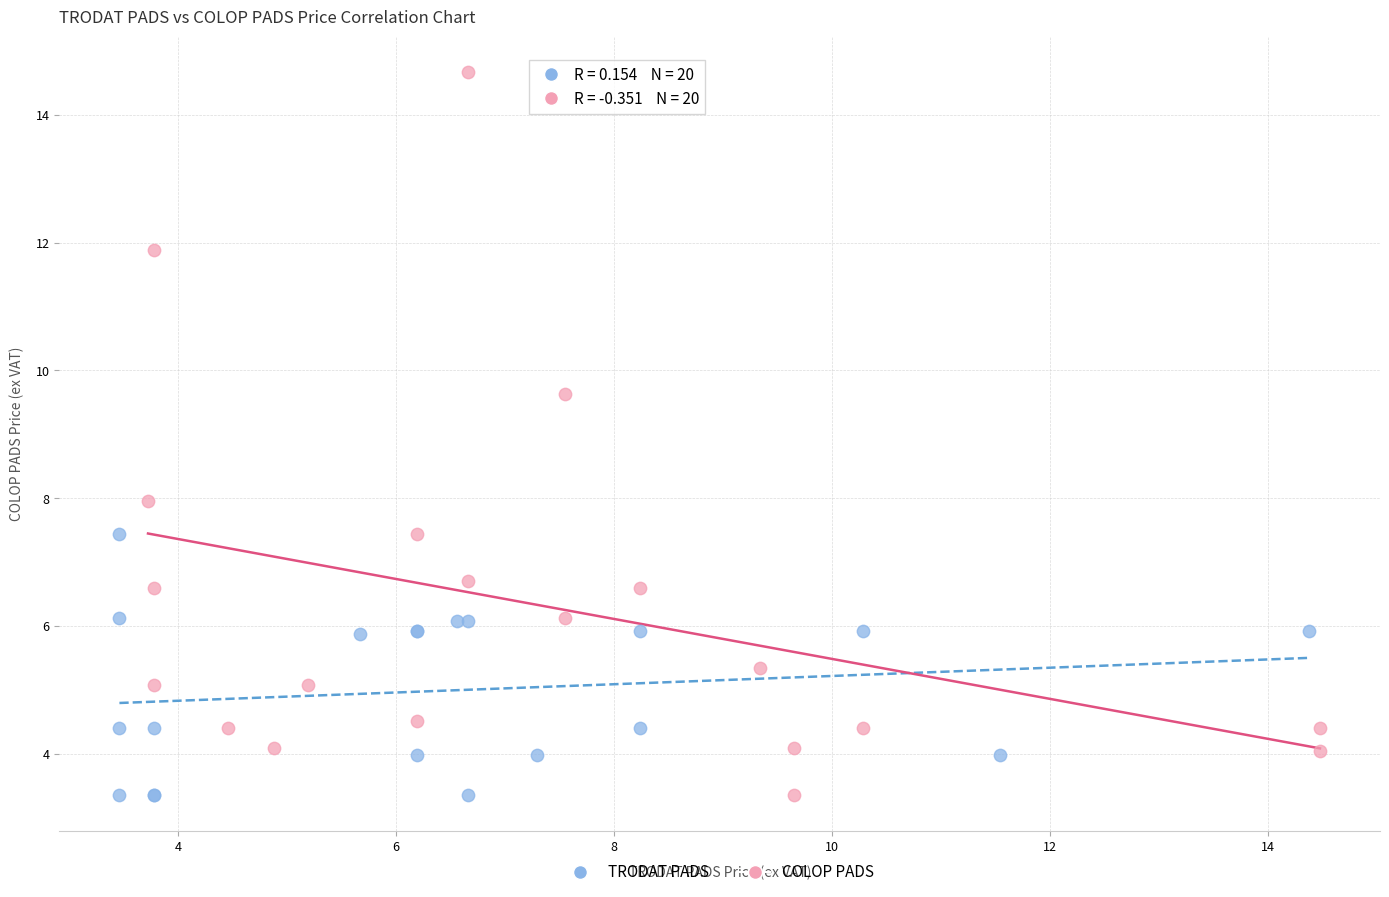

Which series has the largest Y range (max minus min)?

COLOP PADS